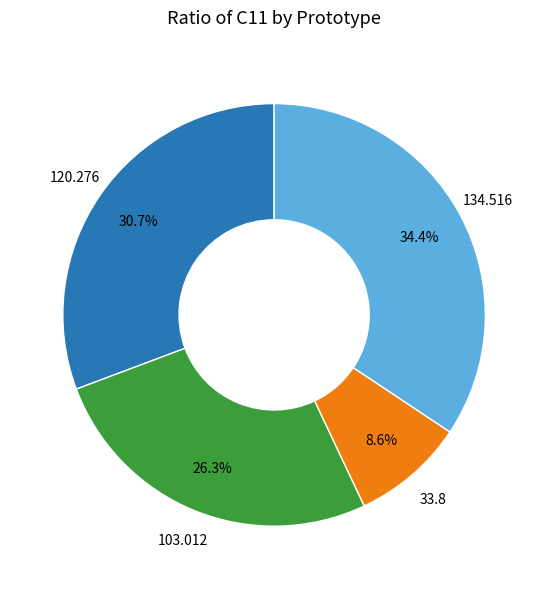

Does any single category account for the majority?

No